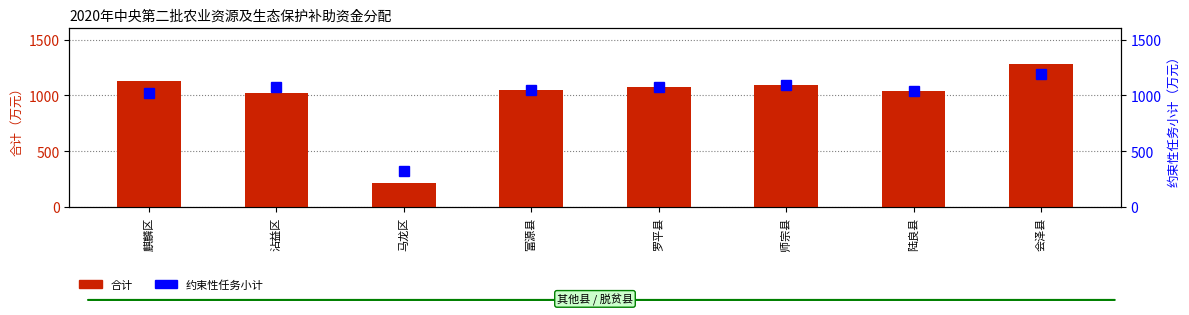

Rank the series at 会泽县 from lowest to highest value.

约束性任务小计, 合计